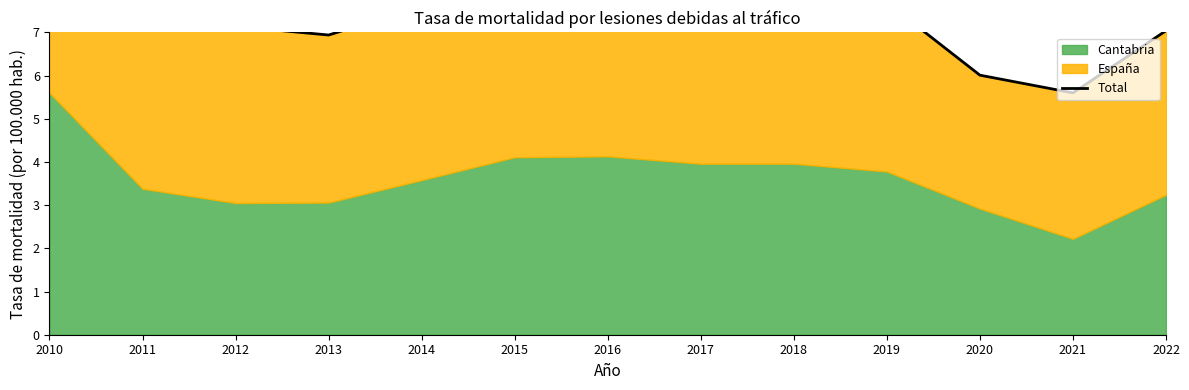

The chart shows a value of 1.6 at 2022. True or false?

False